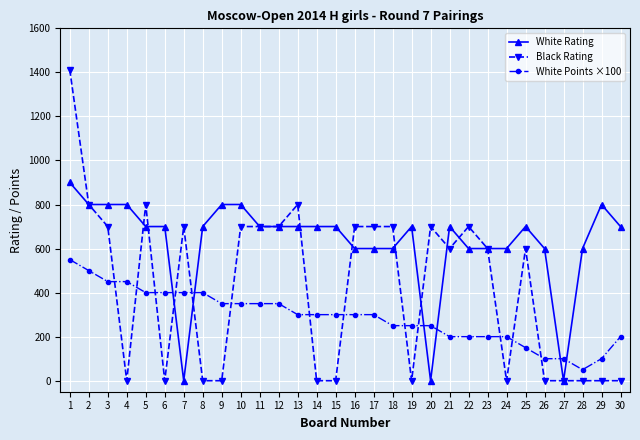

What is the difference between the Black Rating values at 12 and 21?

100